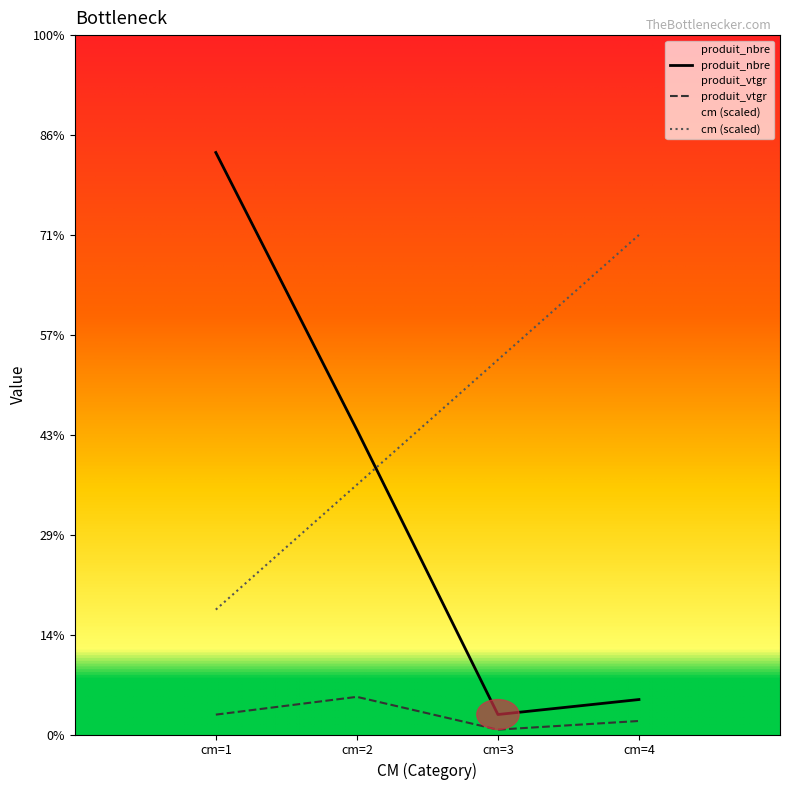

Does the chart display data point markers on the line(s)?

No